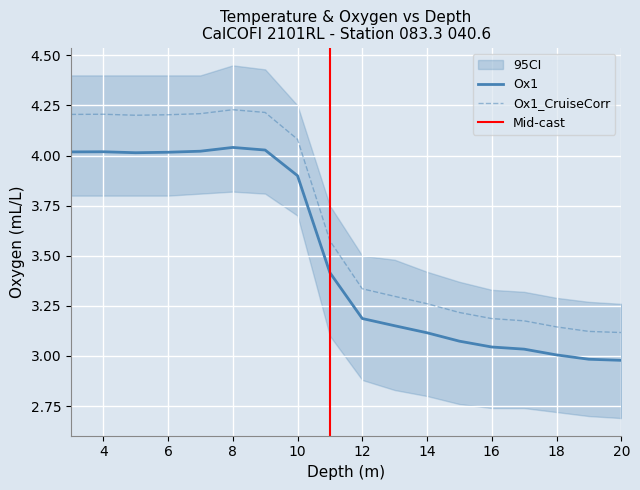

True or false: Ox1 and Ox1_CruiseCorr cross at least once.

False